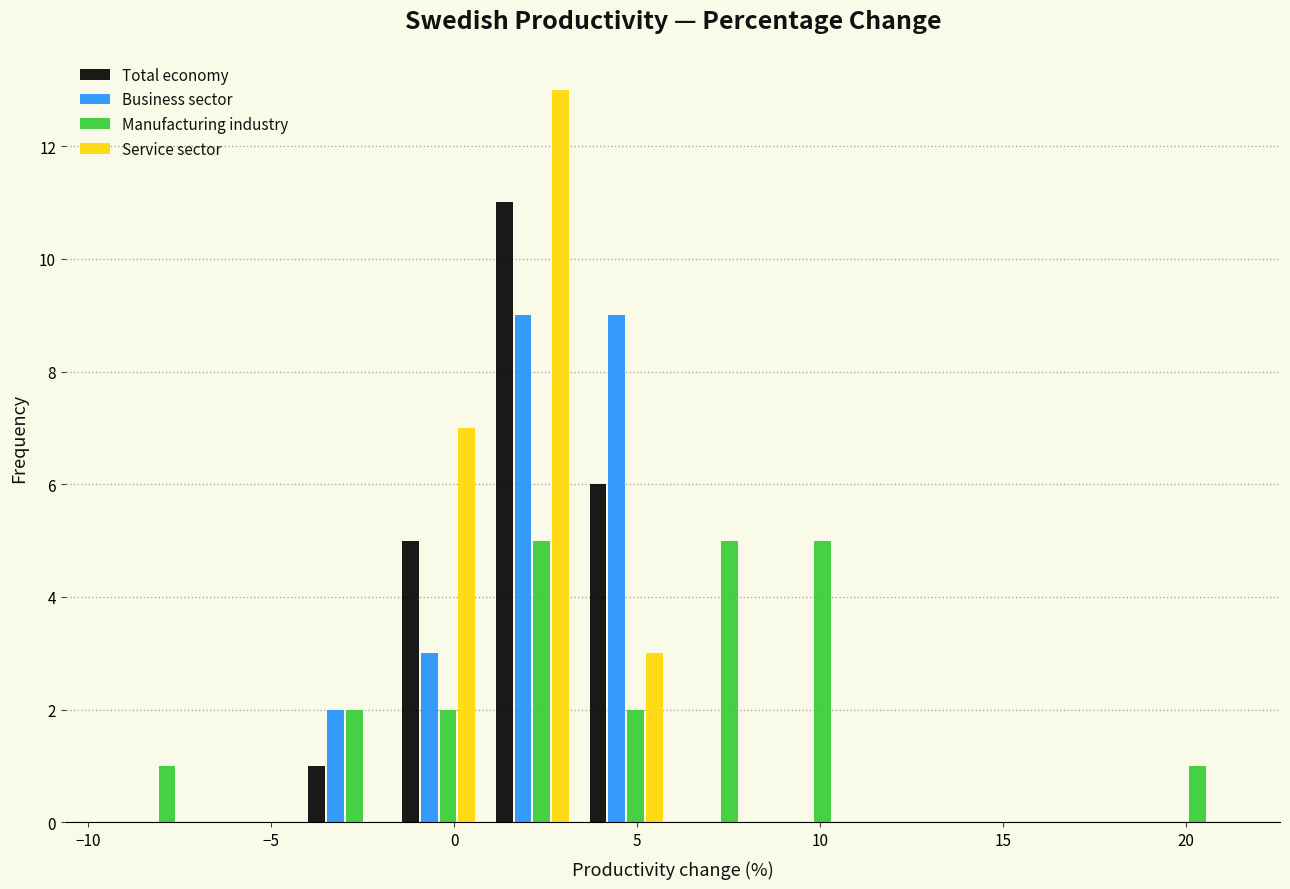

Reading left to right, list every range on the x-axis with the height of the bar of each series over it. Neither the bar edges nor the heights are printed on the chart, so give them approximately, as read against the axes.

-9.5 to -7.0: Total economy=0	Business sector=0	Manufacturing industry=1	Service sector=0
-7.0 to -4.5: Total economy=0	Business sector=0	Manufacturing industry=0	Service sector=0
-4.5 to -1.5: Total economy=1	Business sector=2	Manufacturing industry=2	Service sector=0
-1.5 to 1.0: Total economy=5	Business sector=3	Manufacturing industry=2	Service sector=7
1.0 to 3.5: Total economy=11	Business sector=9	Manufacturing industry=5	Service sector=13
3.5 to 6.0: Total economy=6	Business sector=9	Manufacturing industry=2	Service sector=3
6.0 to 8.5: Total economy=0	Business sector=0	Manufacturing industry=5	Service sector=0
8.5 to 11.0: Total economy=0	Business sector=0	Manufacturing industry=5	Service sector=0
11.0 to 13.5: Total economy=0	Business sector=0	Manufacturing industry=0	Service sector=0
13.5 to 16.0: Total economy=0	Business sector=0	Manufacturing industry=0	Service sector=0
16.0 to 19.0: Total economy=0	Business sector=0	Manufacturing industry=0	Service sector=0
19.0 to 21.5: Total economy=0	Business sector=0	Manufacturing industry=1	Service sector=0